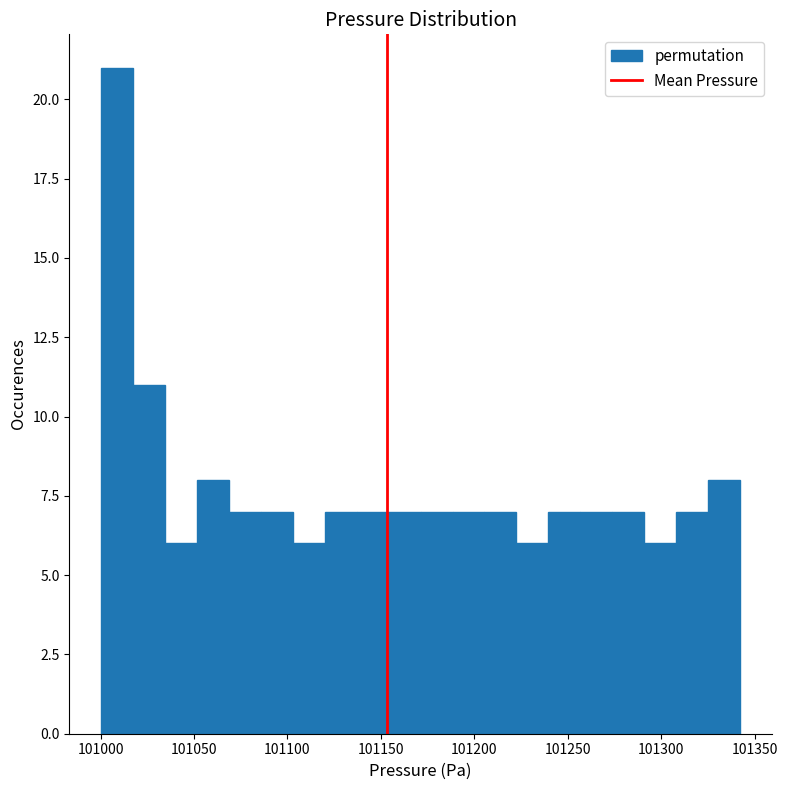

Around what value on the x-axis is the tallest bar? Give the approximate position of its centre, as read against the axis.

101010